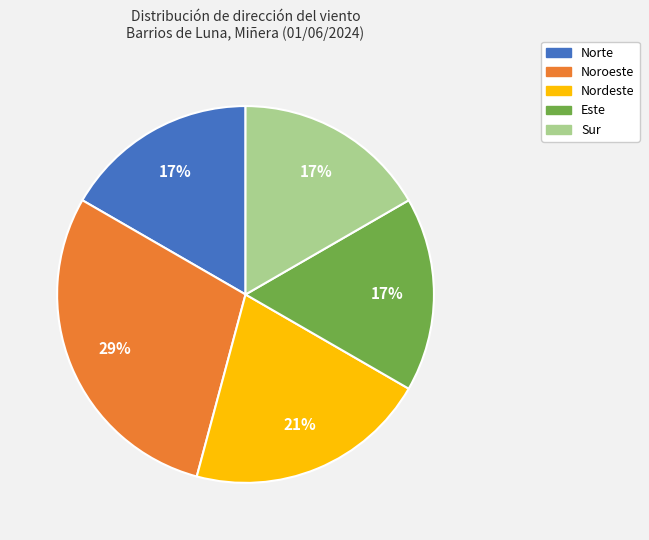

How many slices are in this pie chart?

5